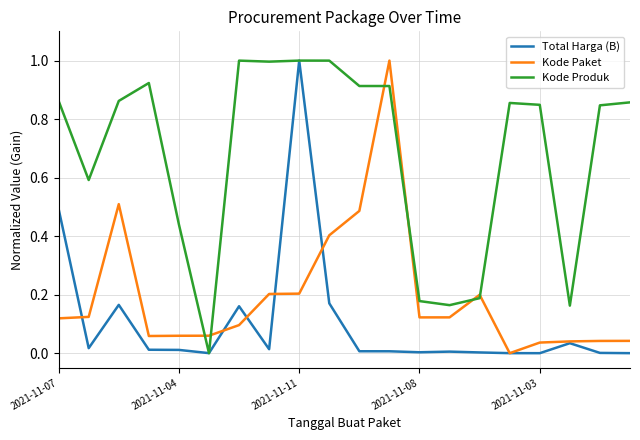

Which series ends up on top after the final intersection of Kode Produk and Total Harga (B)?

Kode Produk